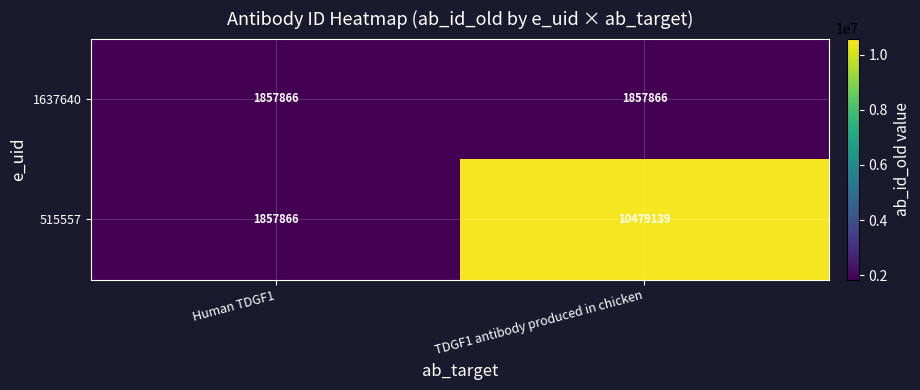

What is the sum of the 515557 values at Human TDGF1 and TDGF1 antibody produced in chicken?

12337005